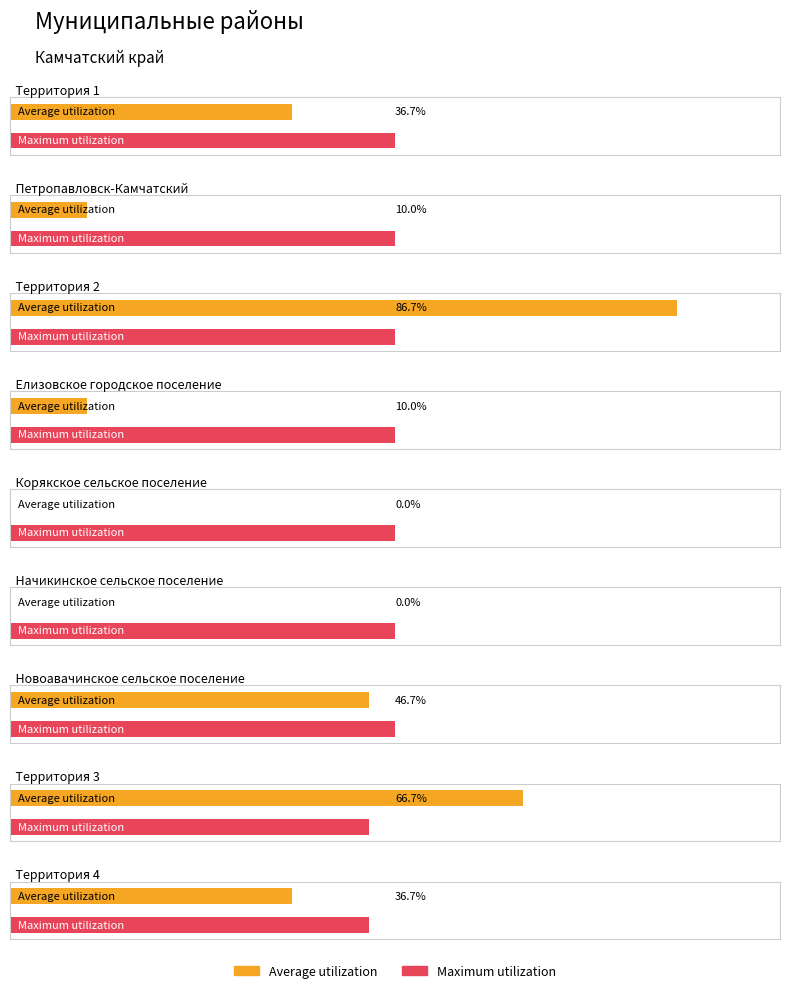

Does the chart contain any negative values?

No